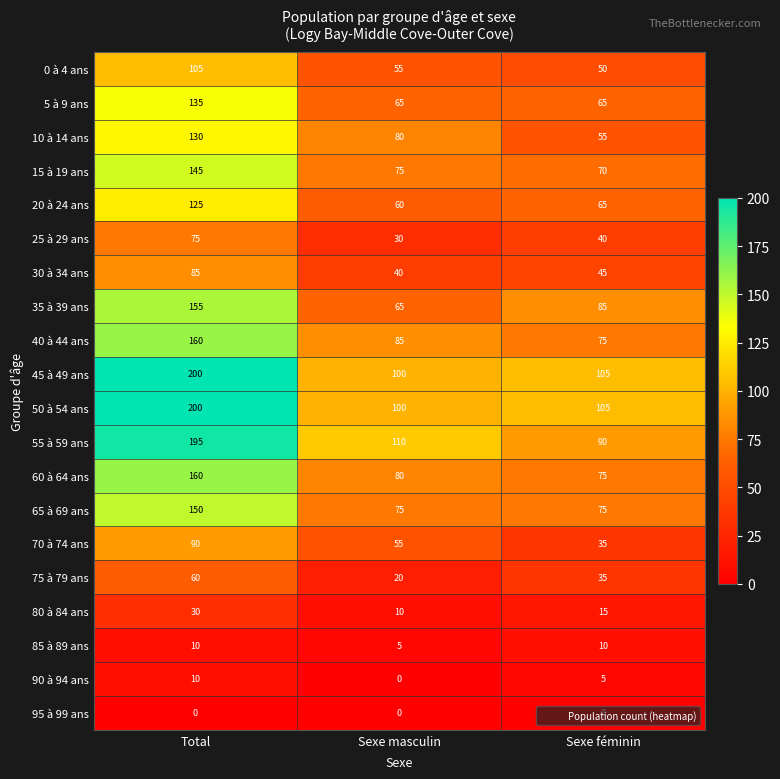

What is the lowest value of the 25 à 29 ans series?

30